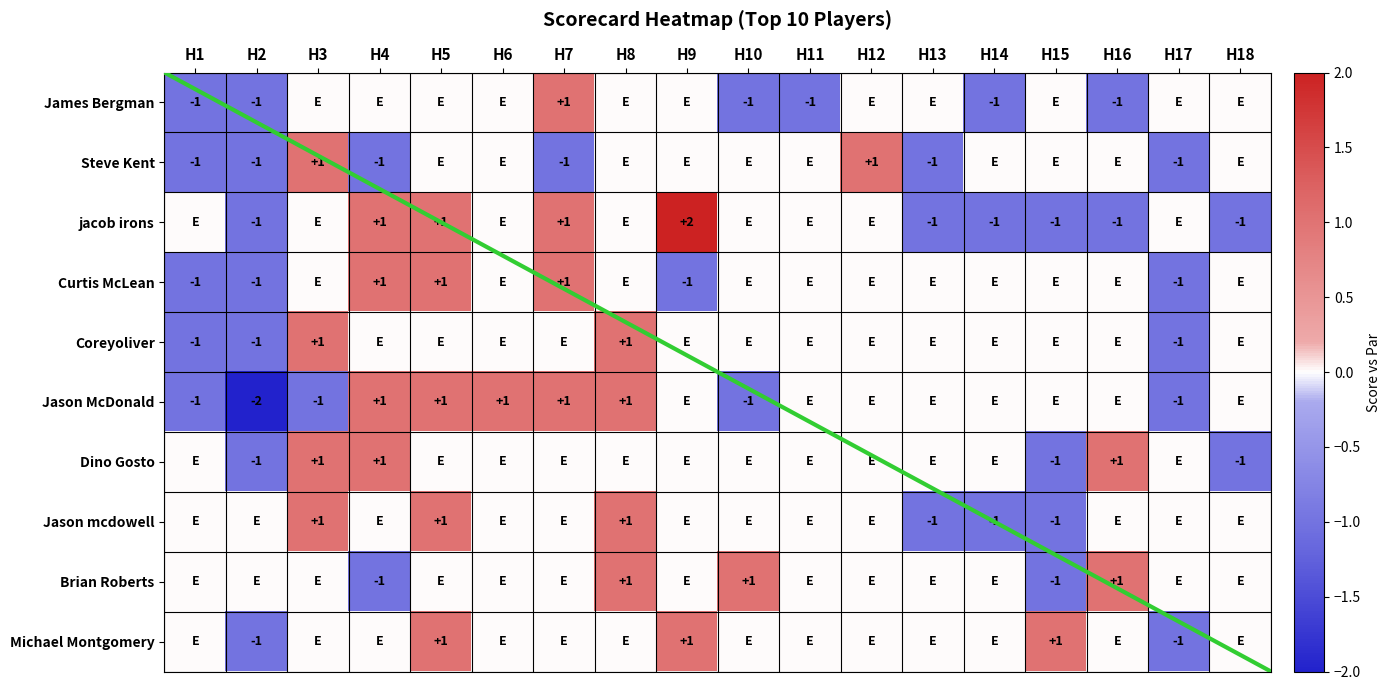

Count the Dino Gosto values in the range 0 to 1.

15